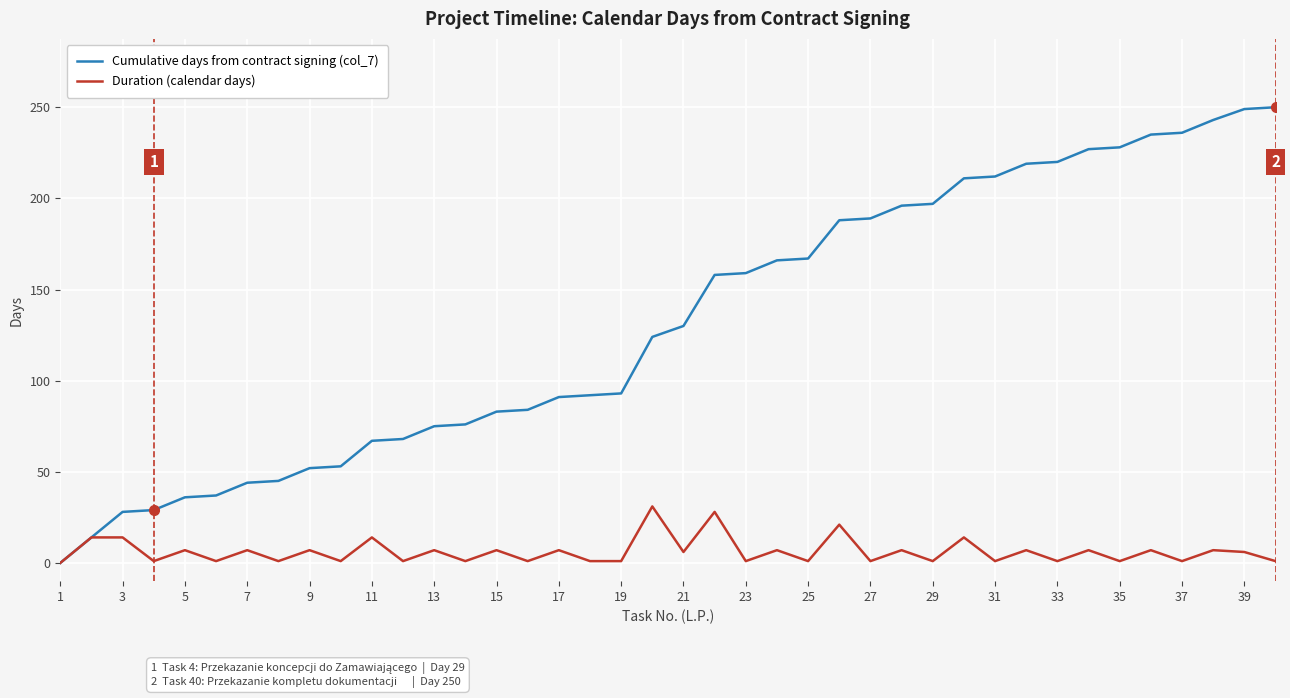

Which series has the largest range (max minus min)?

Cumulative days from contract signing (col_7)